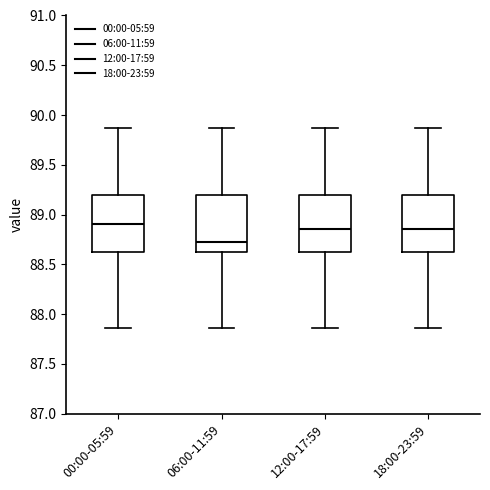

Where is the lower edge of the box for 18:00-23:59 on the y-axis? The values are not printed on the chart, so give them approximately, as read against the axis.

88.60